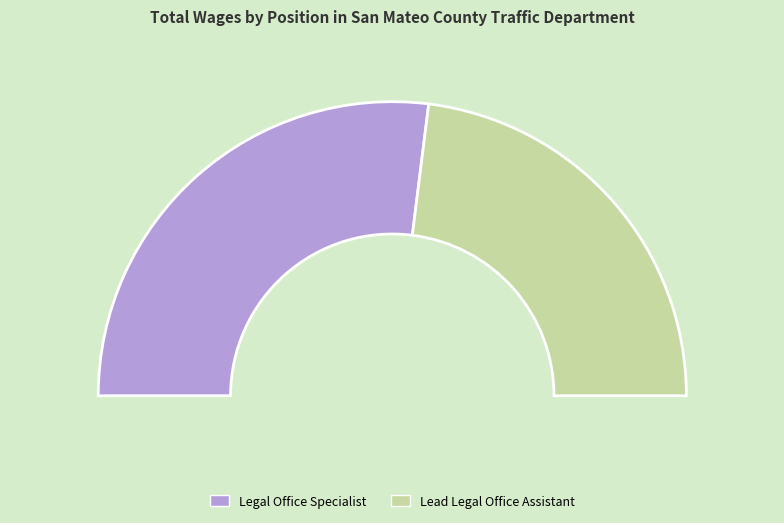

To the nearest percent, what is the combined percentage of Legal Office Specialist and Lead Legal Office Assistant?

100%